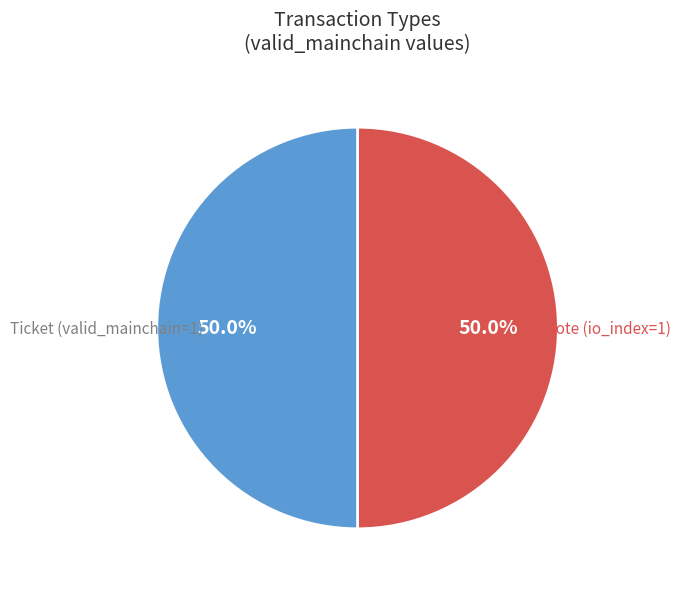

To the nearest percent, what is the average slice percentage?

50%